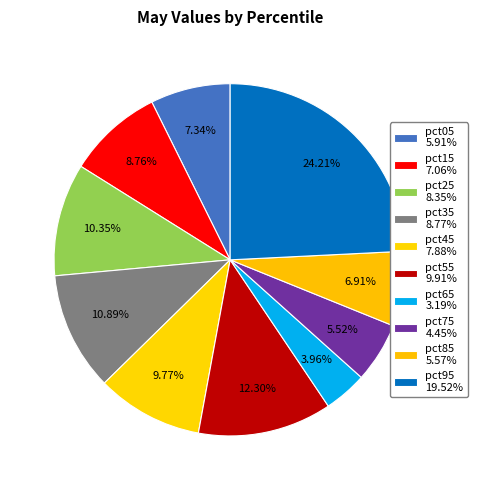

To the nearest percent, what is the combined percentage of pct45 and pct25?

20%